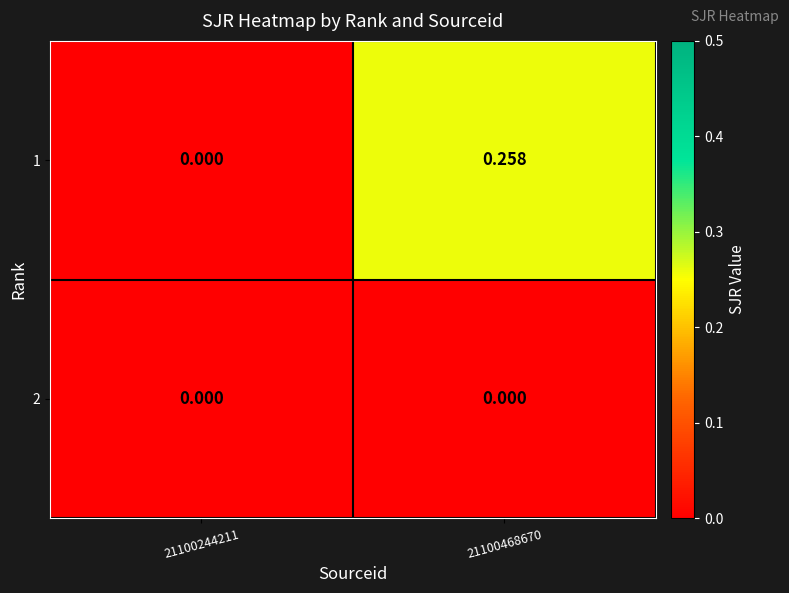

Which has a higher value, 21100244211 or 21100468670?

21100468670